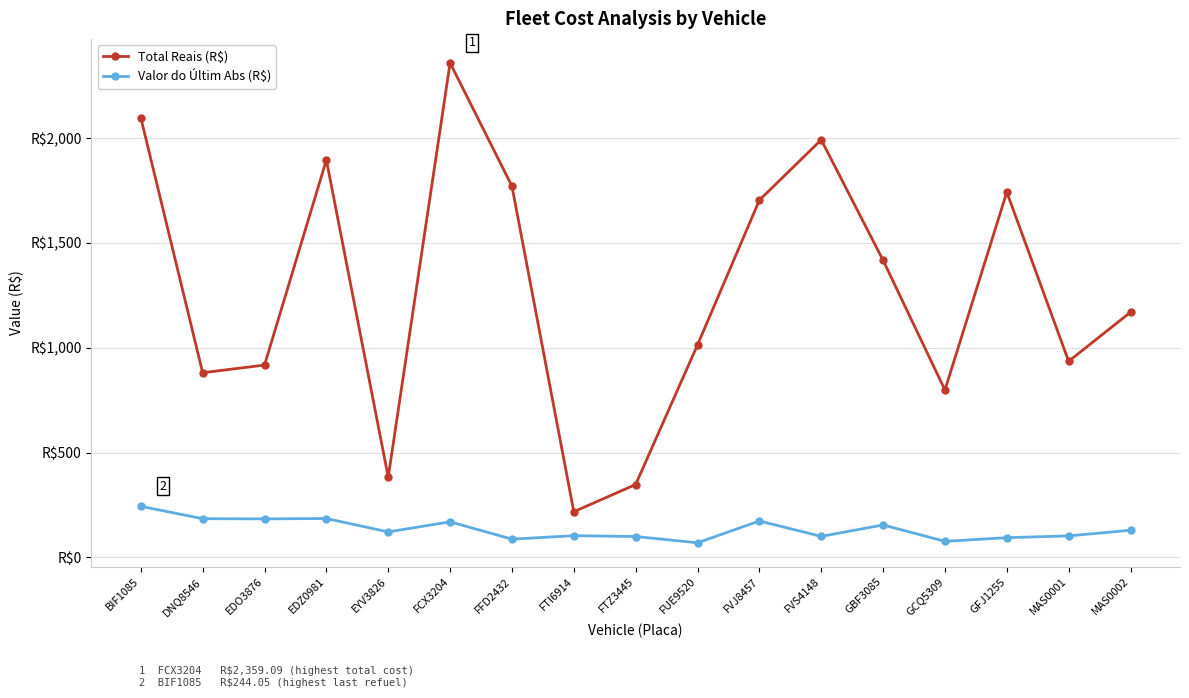

What is the sum of the Total Reais (R$) values at FVS4148 and BIF1085?

4090.1